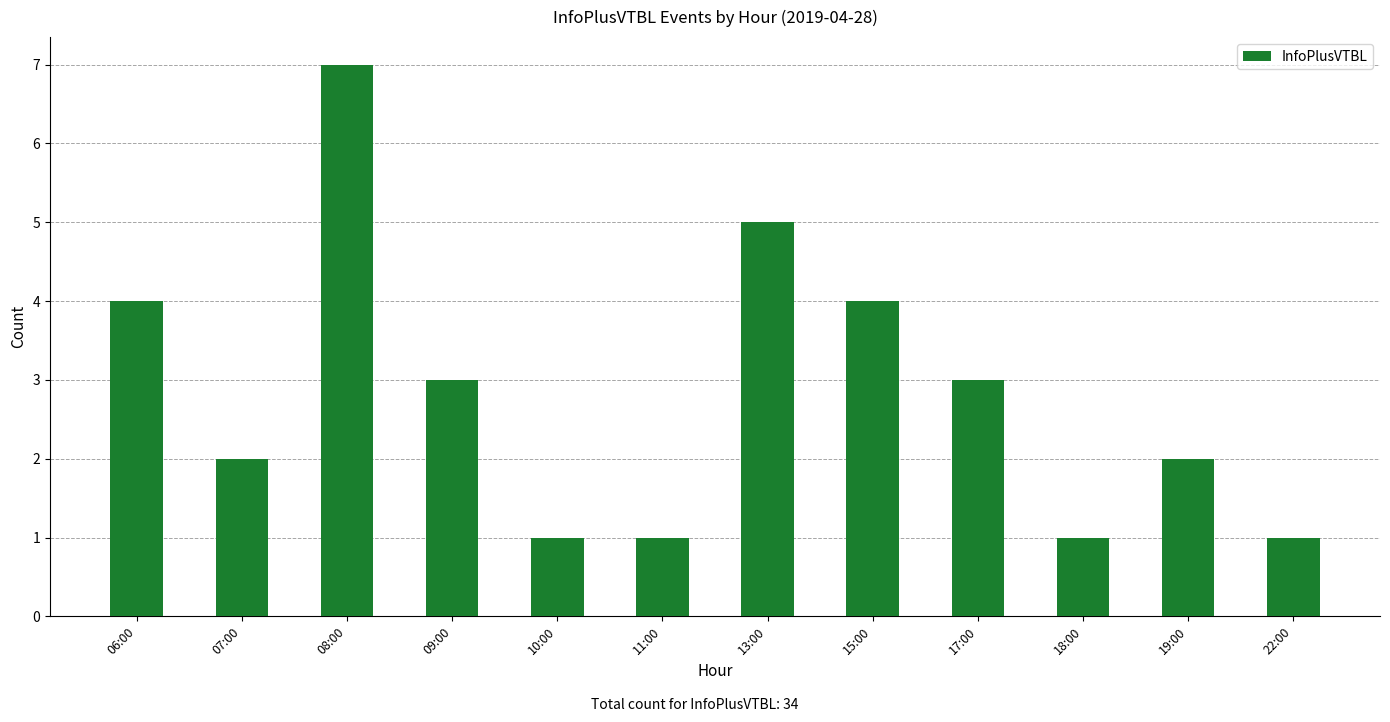

What is the change in value from 06:00 to 11:00?

-3